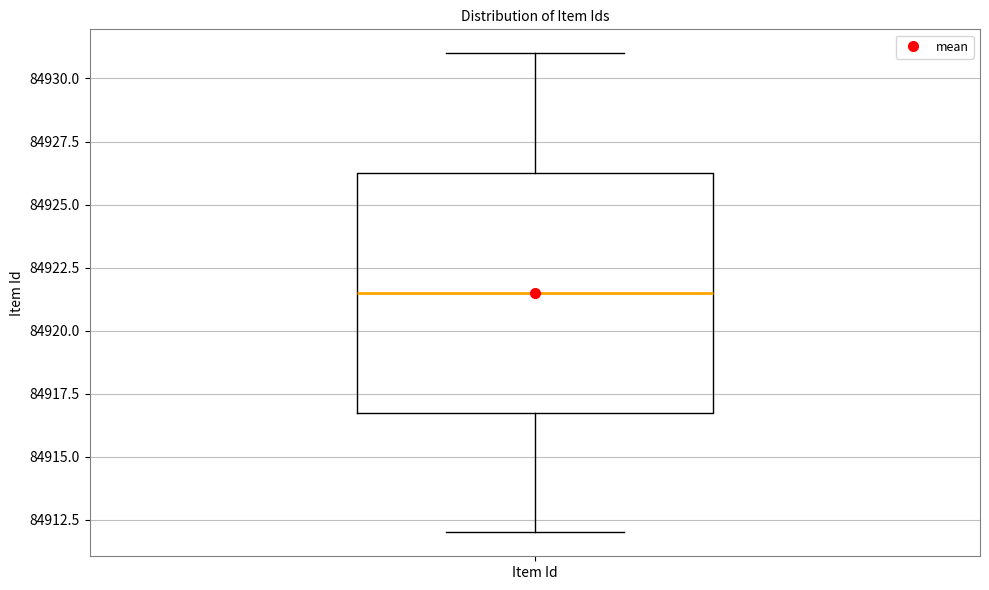

Transcribe this box plot: give where the median line is, the range the box spans, and where the two whiskers end, as read against the y-axis. The values are not printed on the chart, so give them approximately, as read against the axis.

median 84921.5, box 84917.0 to 84926.5, whiskers 84912.0 to 84931.0